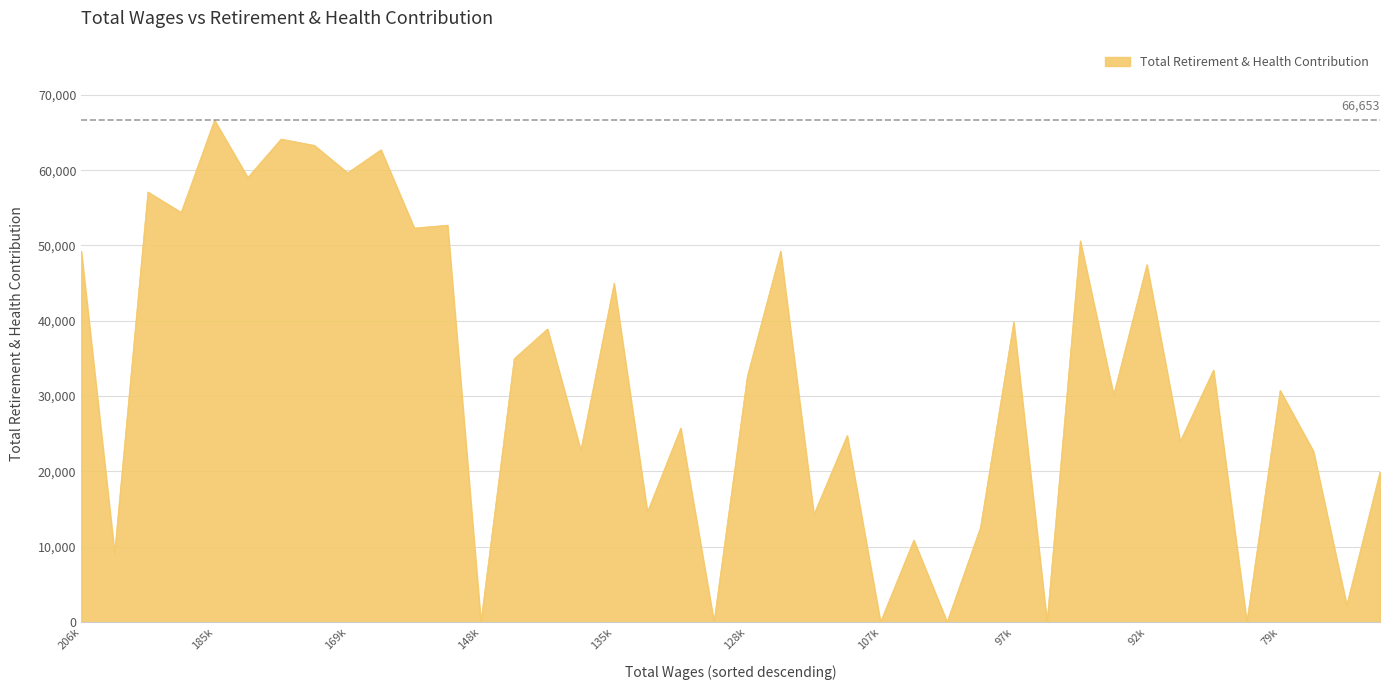

What is the greatest value displayed?

66653